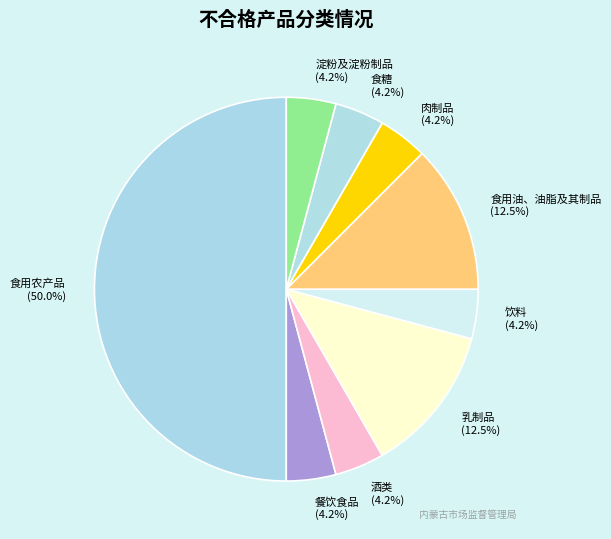

Is the sum of 食糖 and 酒类 greater than half?

No